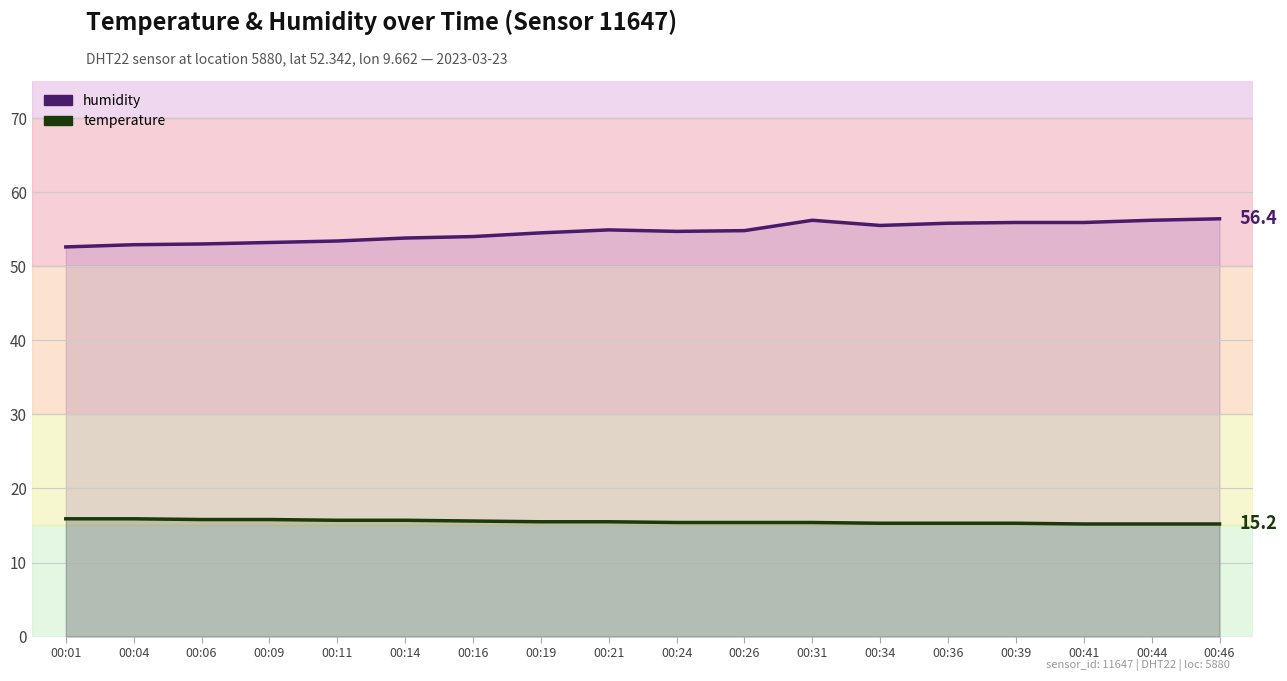

True or false: temperature has a value of 10.0 at 00:19.

False